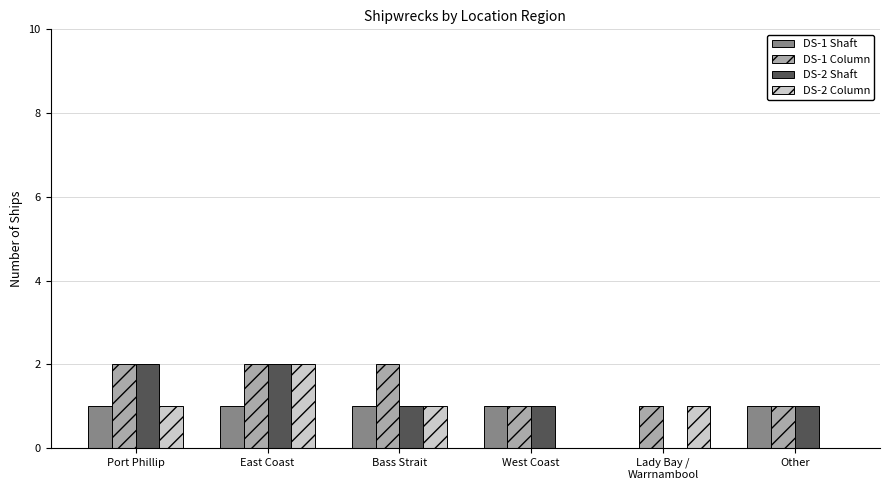

Reading left to right, what are all the values shown in this chart?

DS-1 Shaft: 1	1	1	1	0	1
DS-1 Column: 2	2	2	1	1	1
DS-2 Shaft: 2	2	1	1	0	1
DS-2 Column: 1	2	1	0	1	0